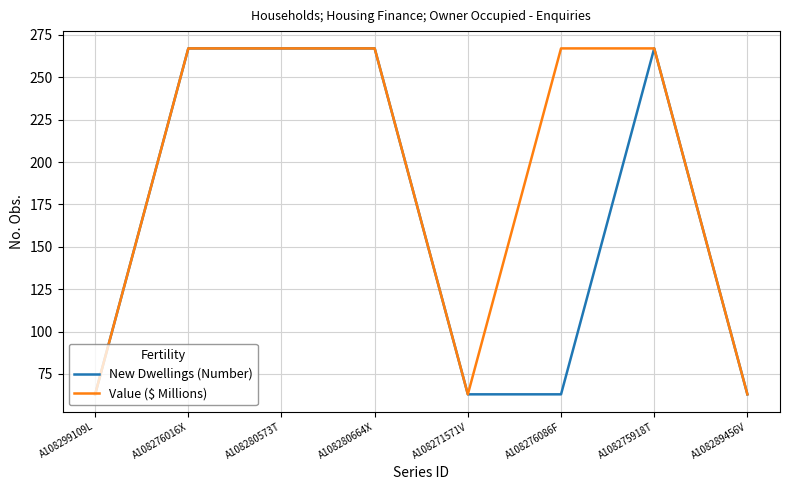

What is the difference between the New Dwellings (Number) values at A108280573T and A108299109L?

204